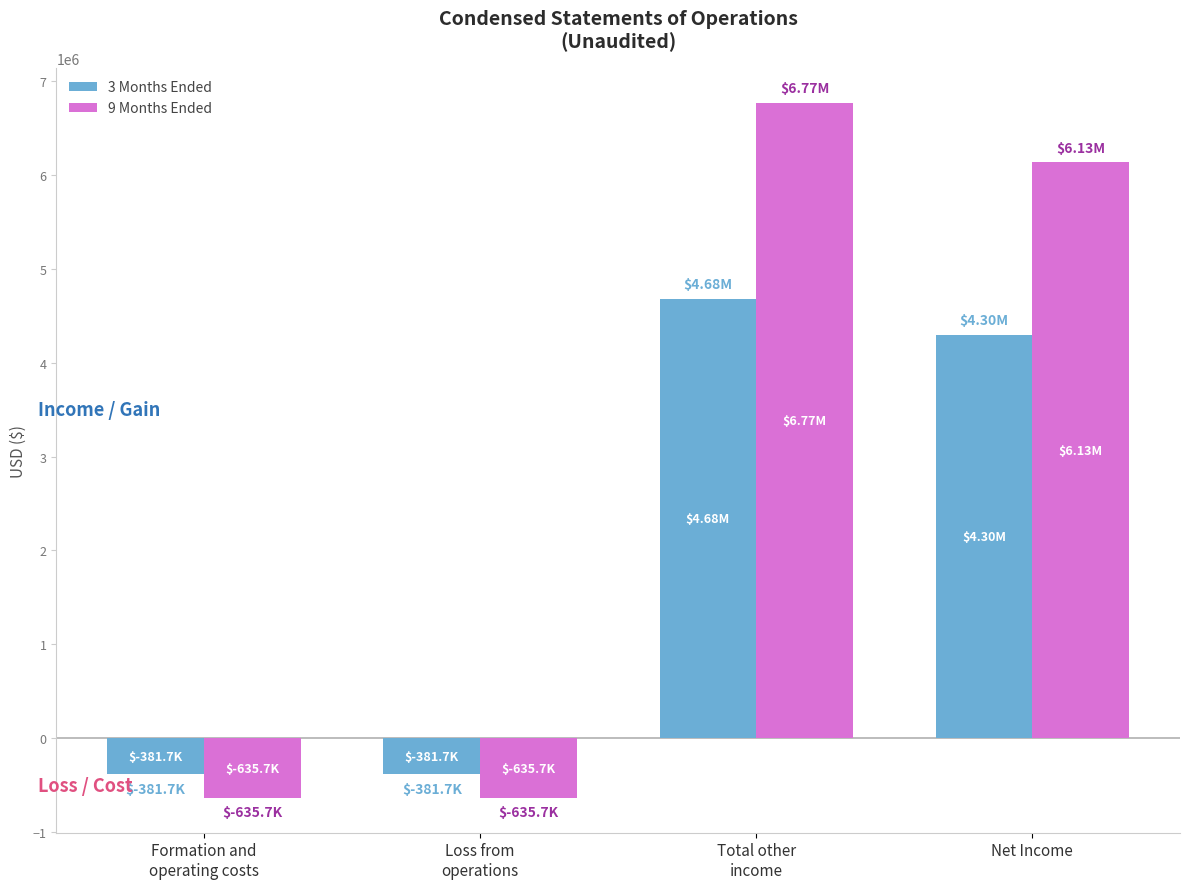

List the series in order of their peak value, highest first.

9 Months Ended, 3 Months Ended